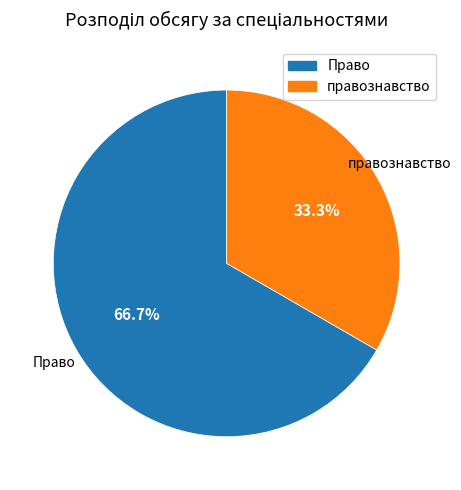

Rank the categories by value from lowest to highest.

правознавство, Право